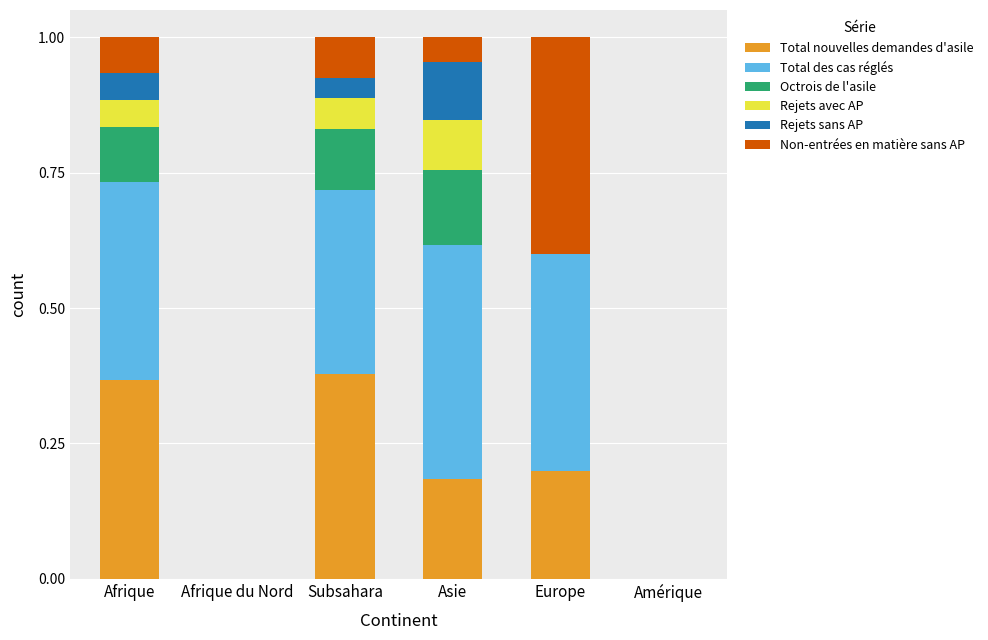

Are the bars horizontal?

No